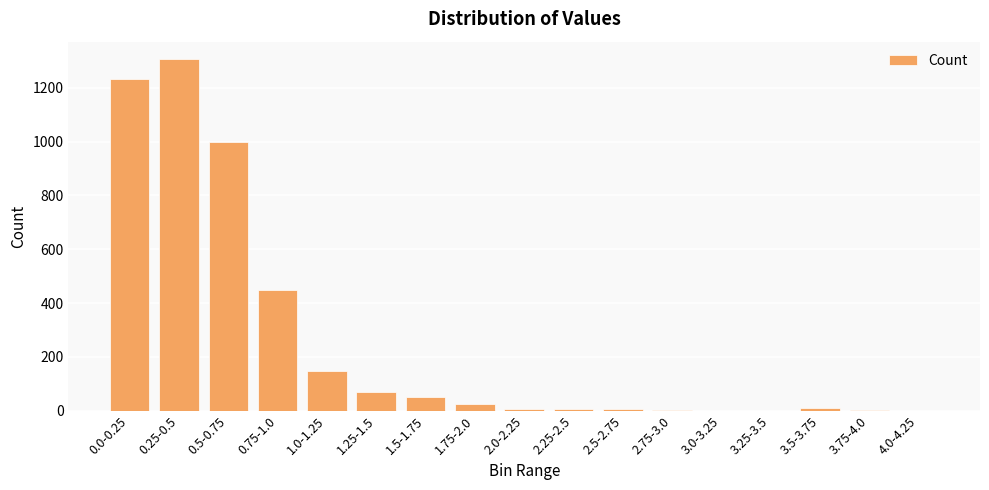

How many categories are shown in the chart?

17